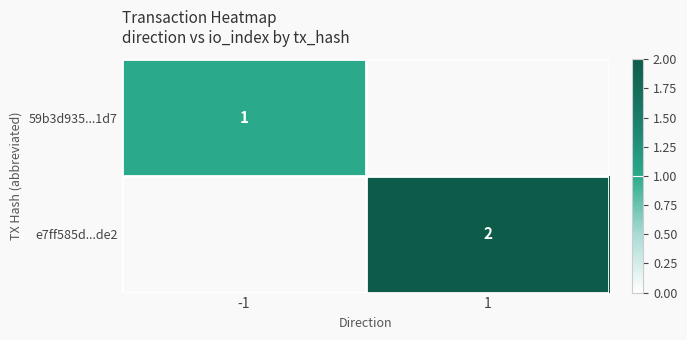

The value of e7ff585d...de2 at 1 is 1. True or false?

False